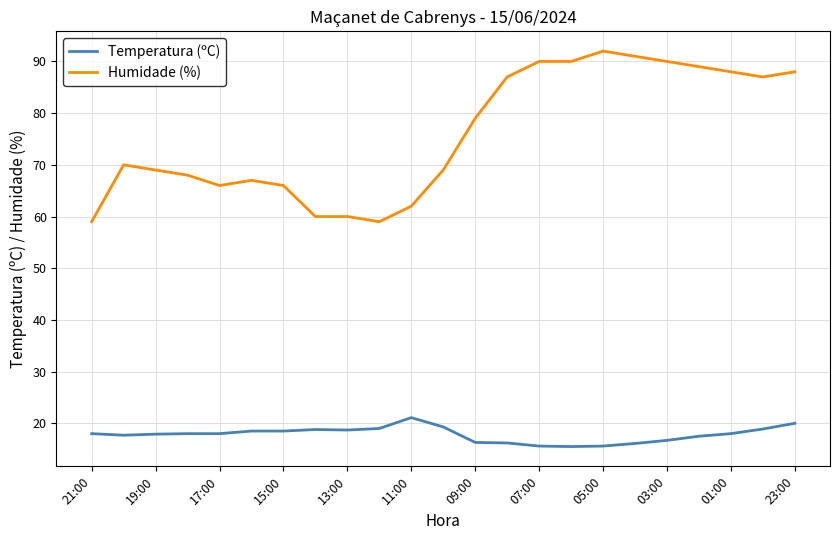

Rank the series by their maximum value, from lowest to highest.

Temperatura (ºC), Humidade (%)